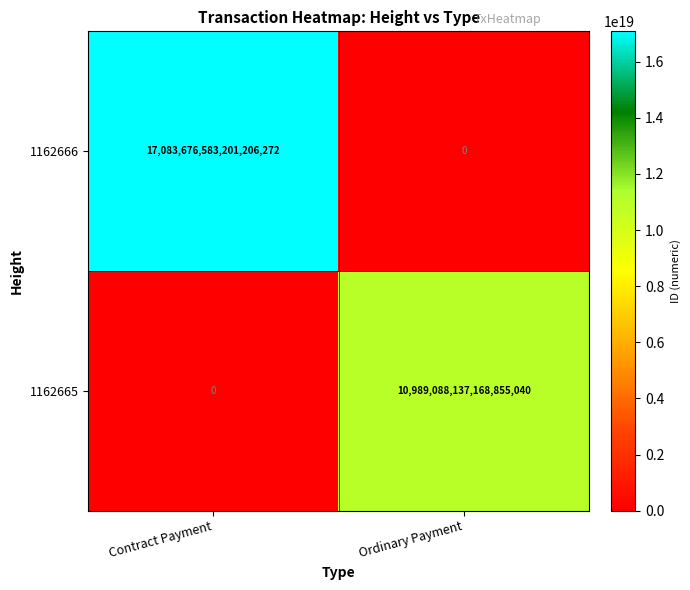

At how many categories does at least one series exceed 12464841903842328576?

1